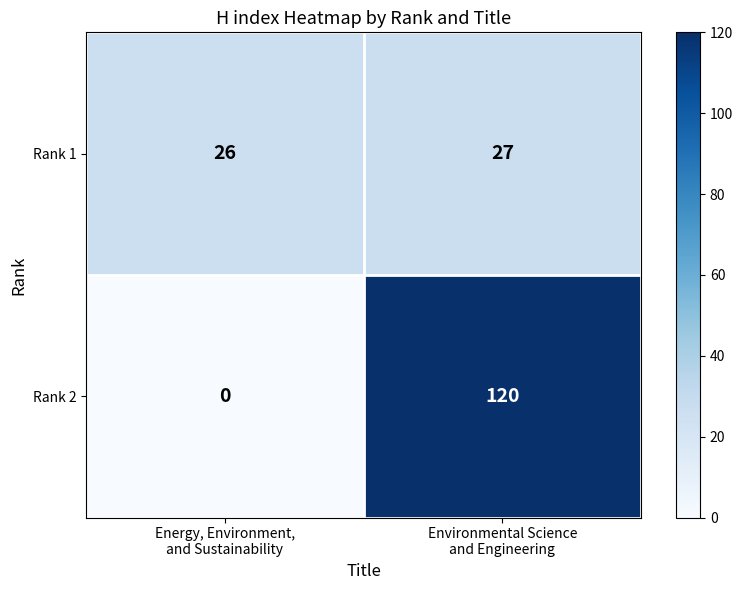

Rank the series by their average value, from lowest to highest.

Rank 1, Rank 2